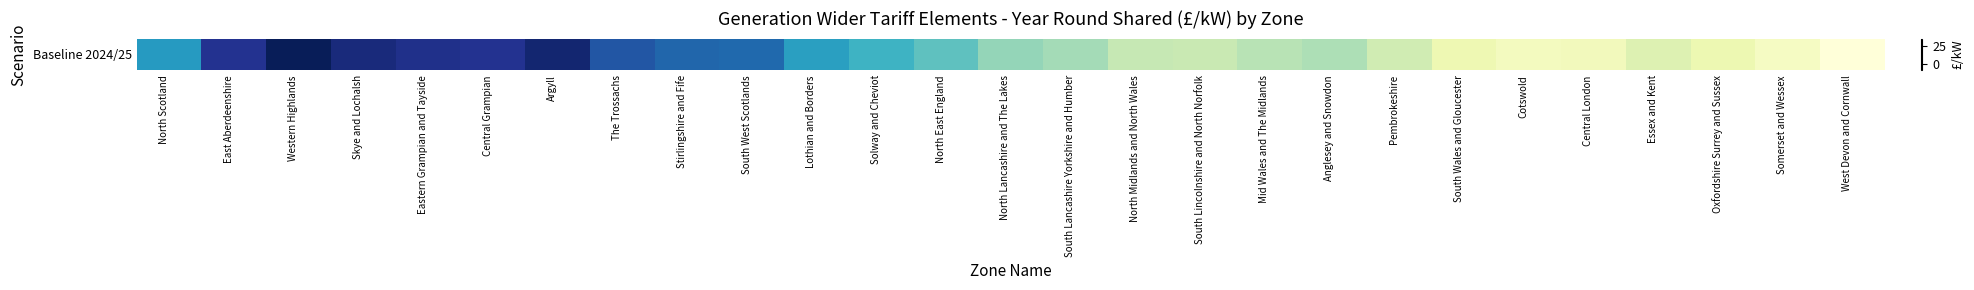

What is the difference between the second highest and second lowest values?

38.8